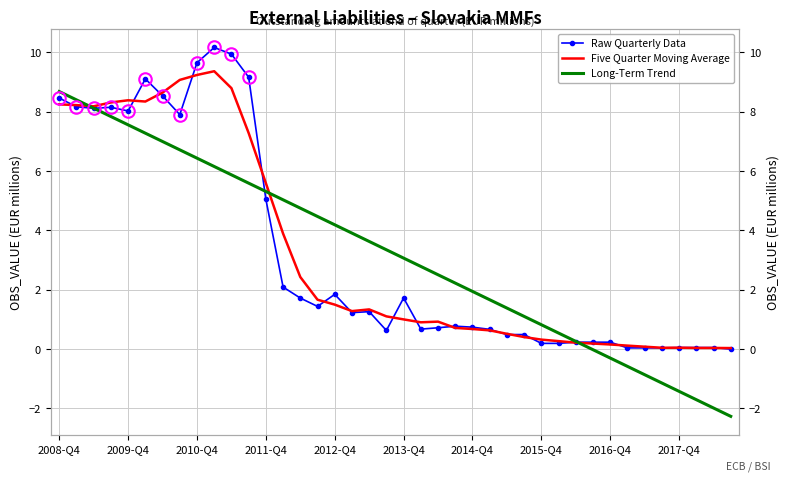

List the labels in order of Long-Term Trend value, smallest first.

39, 38, 37, 36, 35, 34, 33, 32, 31, 30, 29, 28, 27, 26, 25, 24, 23, 22, 21, 20, 19, 18, 17, 16, 15, 14, 13, 12, 11, 10, 2017-Q4, 2016-Q4, 2015-Q4, 2014-Q4, 2013-Q4, 2012-Q4, 2011-Q4, 2010-Q4, 2009-Q4, 2008-Q4